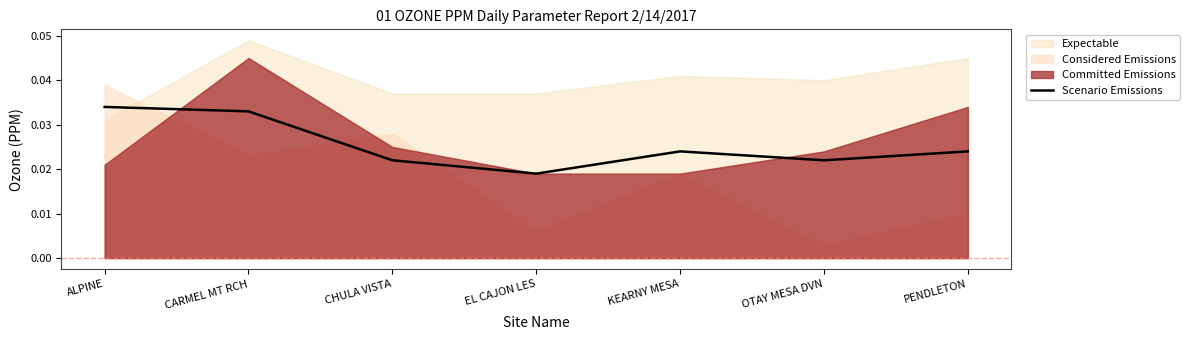

Is it true that the value at PENDLETON is 0.0?

False